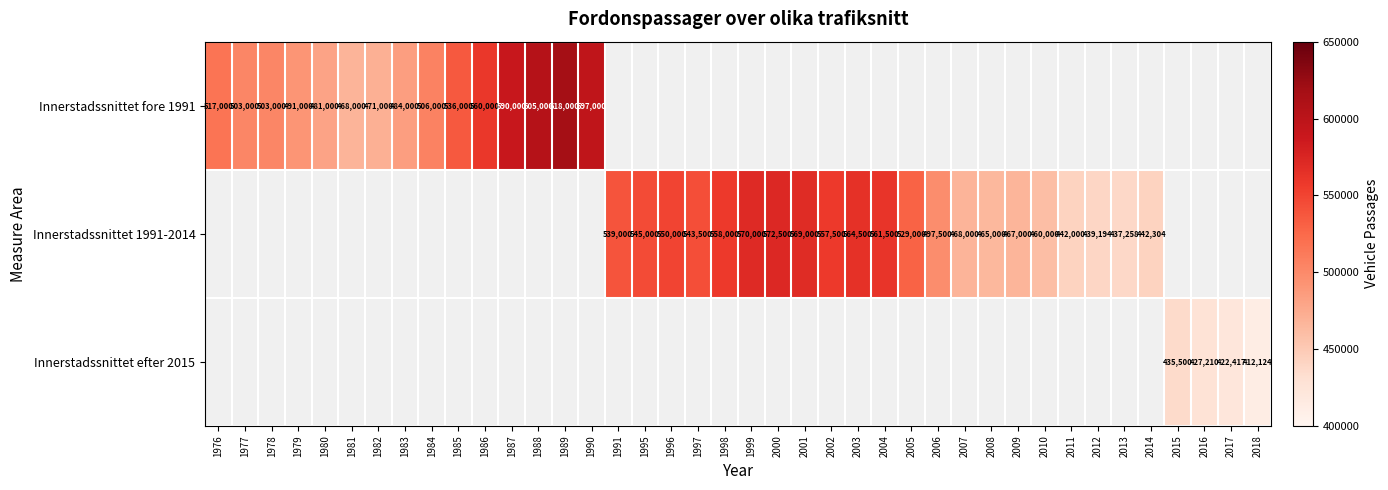

Which label corresponds to the largest value in the chart?

1989